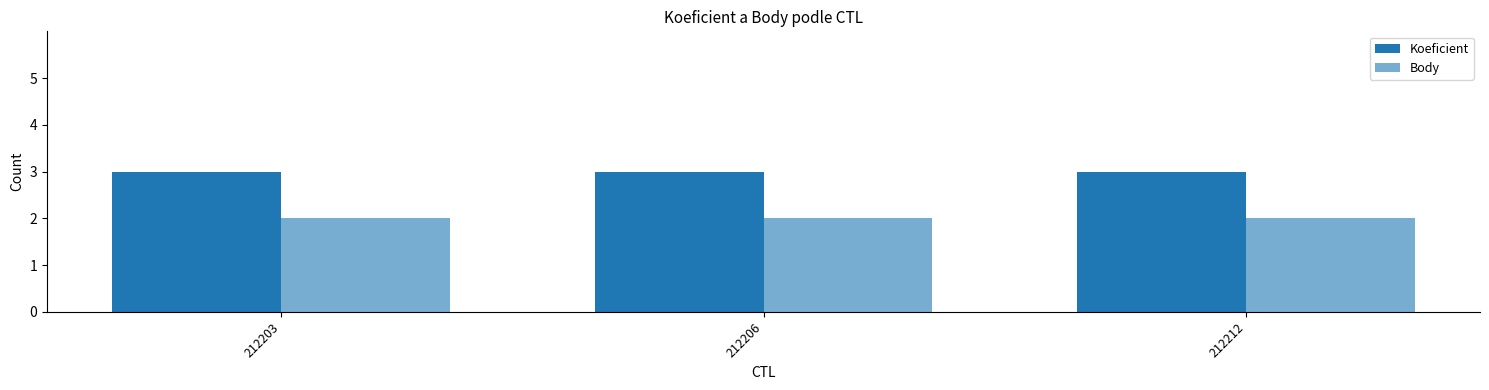

True or false: Body has a value of 2 at 212203.

True